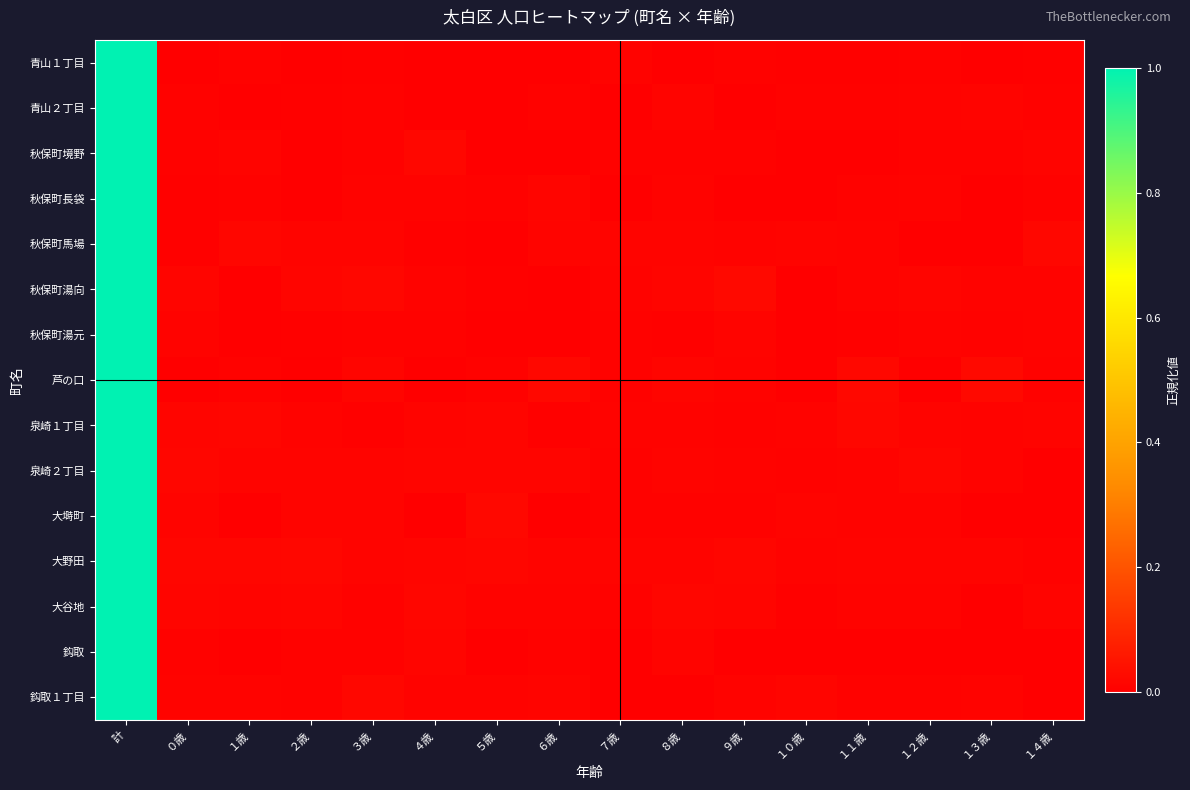

What is the greatest value displayed?

1.0